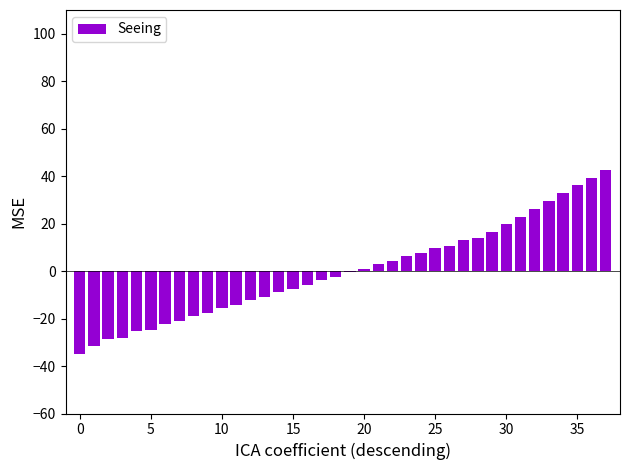

Count the number of categories in the chart.

38